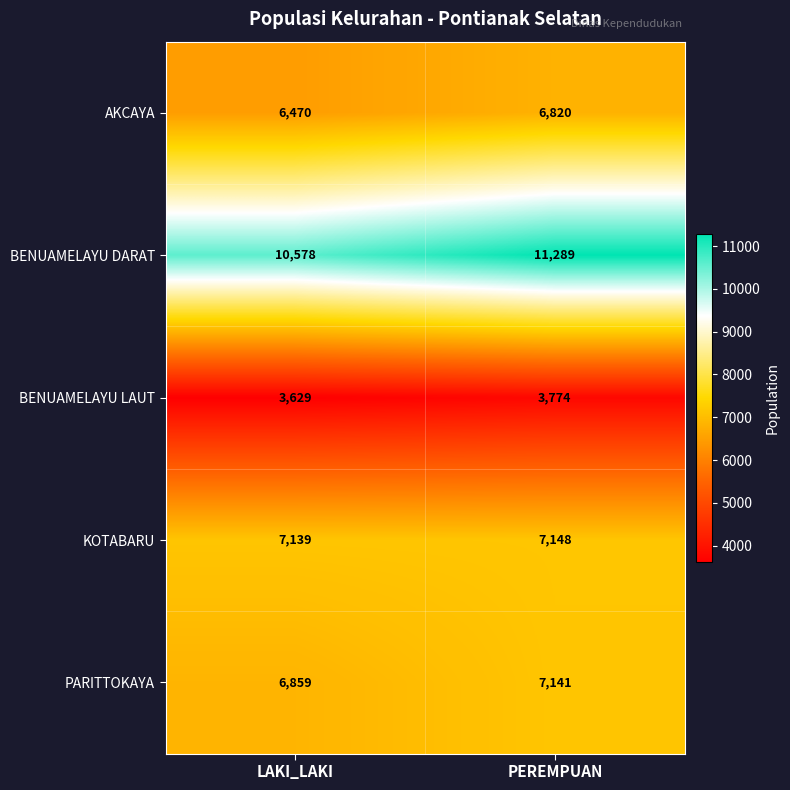

At which category is the sum across all series the highest?

PEREMPUAN